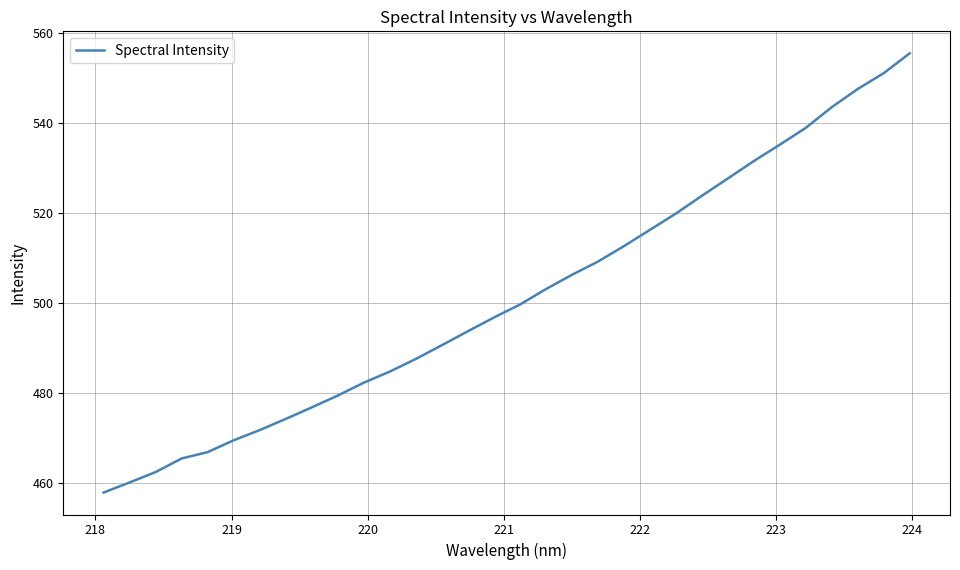

What is the greatest value displayed?

555.6